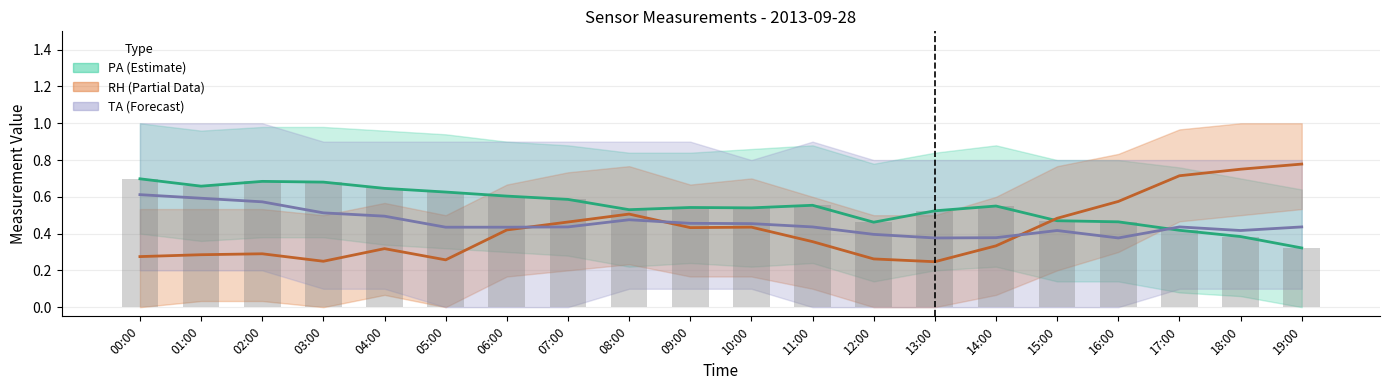

List the labels in order of TA value, smallest first.

13:00, 16:00, 14:00, 12:00, 15:00, 18:00, 05:00, 06:00, 07:00, 11:00, 17:00, 19:00, 10:00, 09:00, 08:00, 04:00, 03:00, 02:00, 01:00, 00:00